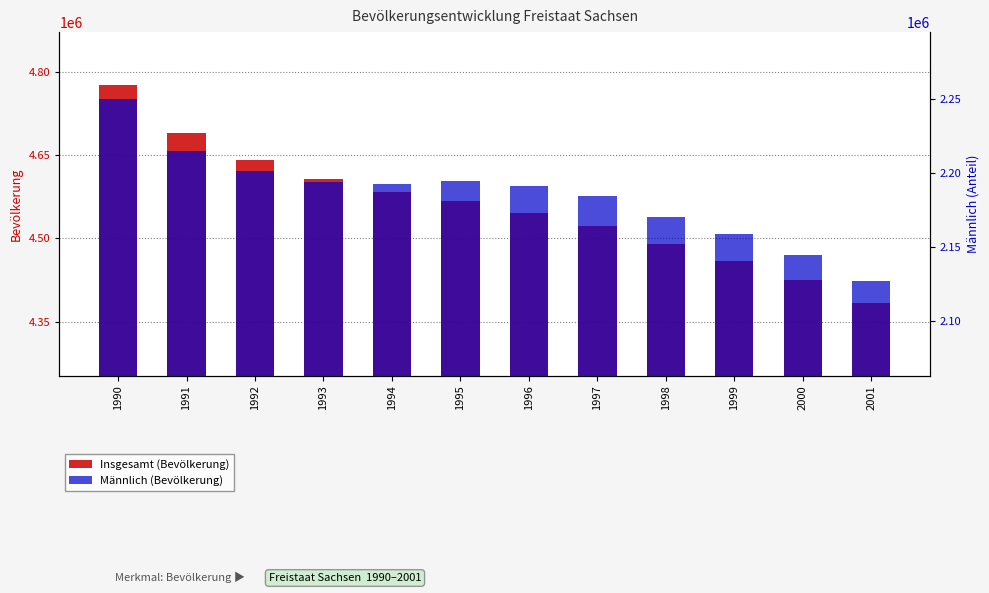

How many groups of bars are there?

12